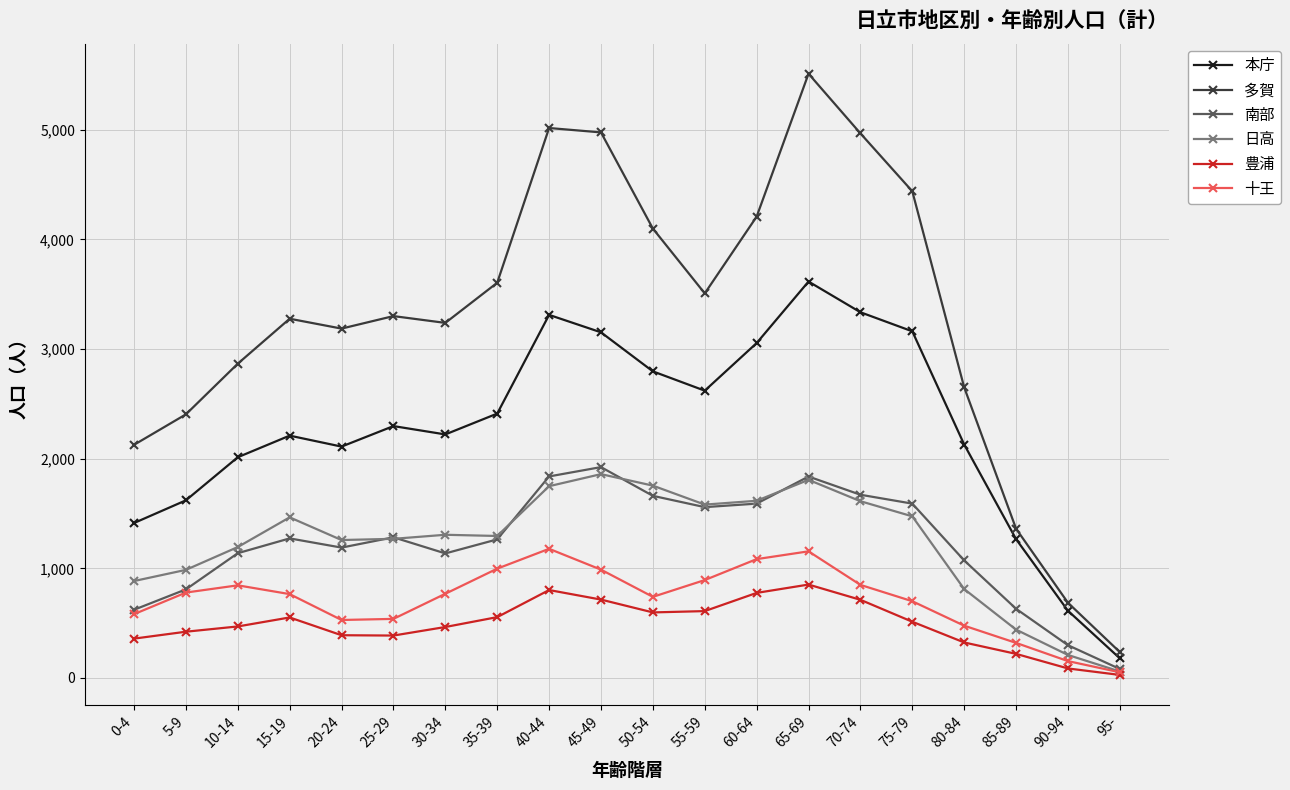

What position from the right is 95-?

1